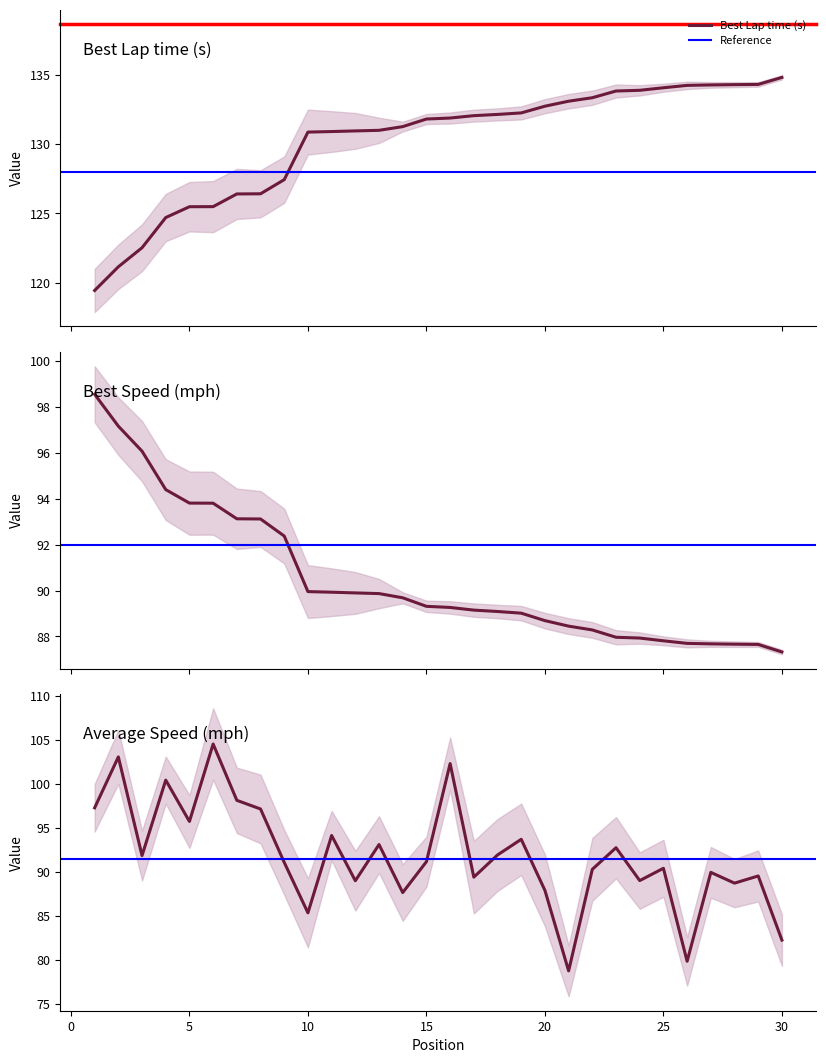

At how many categories does at least one series exceed 107?

30